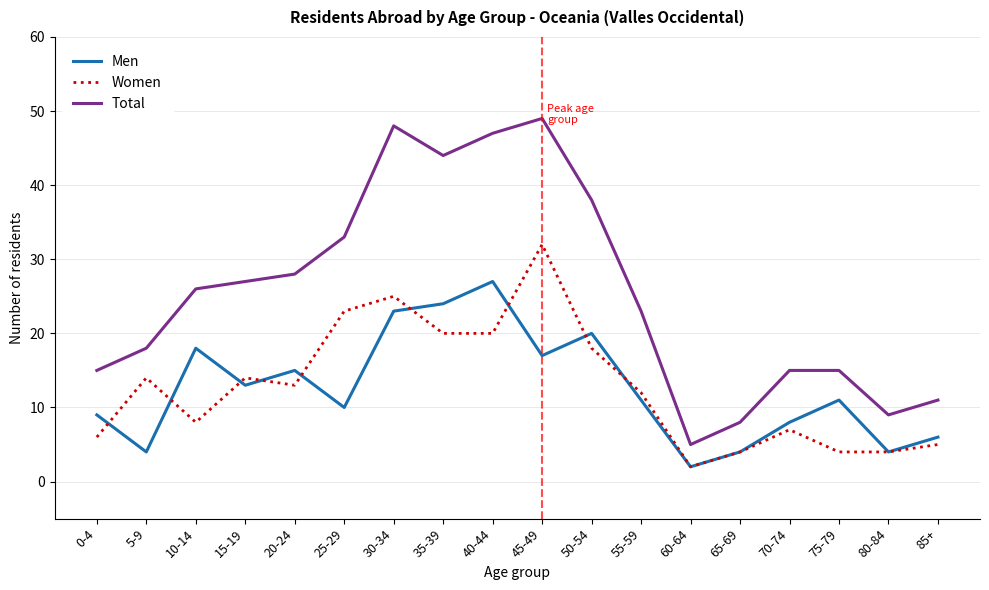

Is this an area chart (filled region under the line)?

No